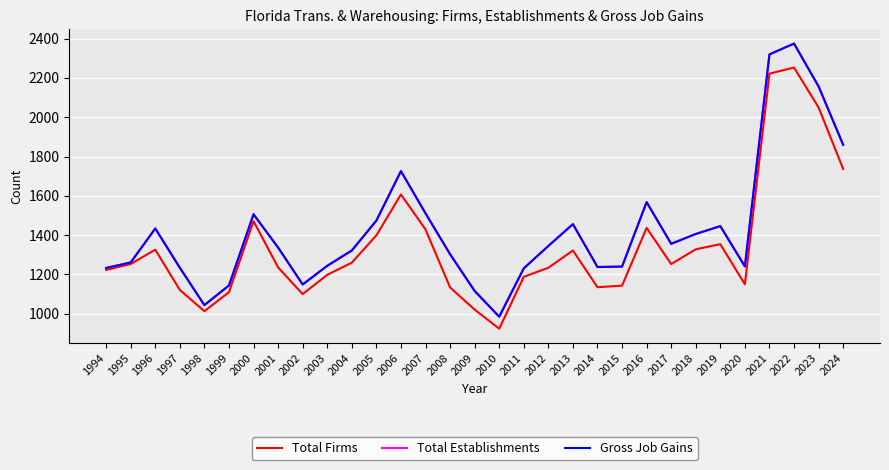

True or false: Gross Job Gains and Total Firms intersect in this chart.

False